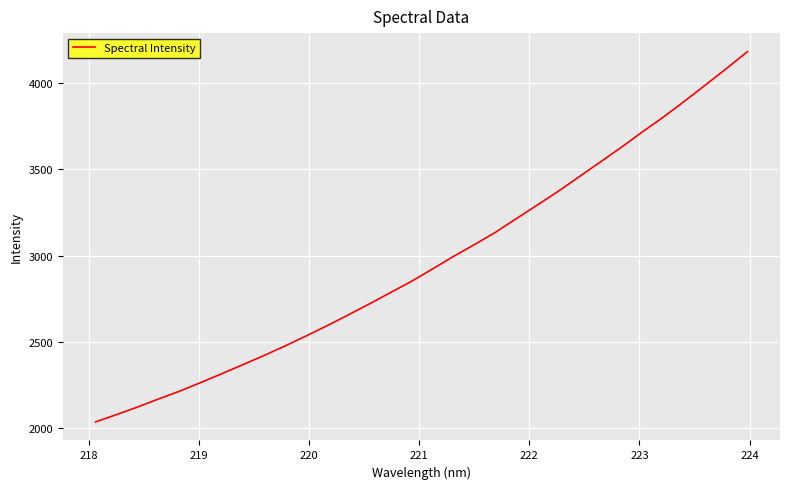

Does the chart display data point markers on the line(s)?

No